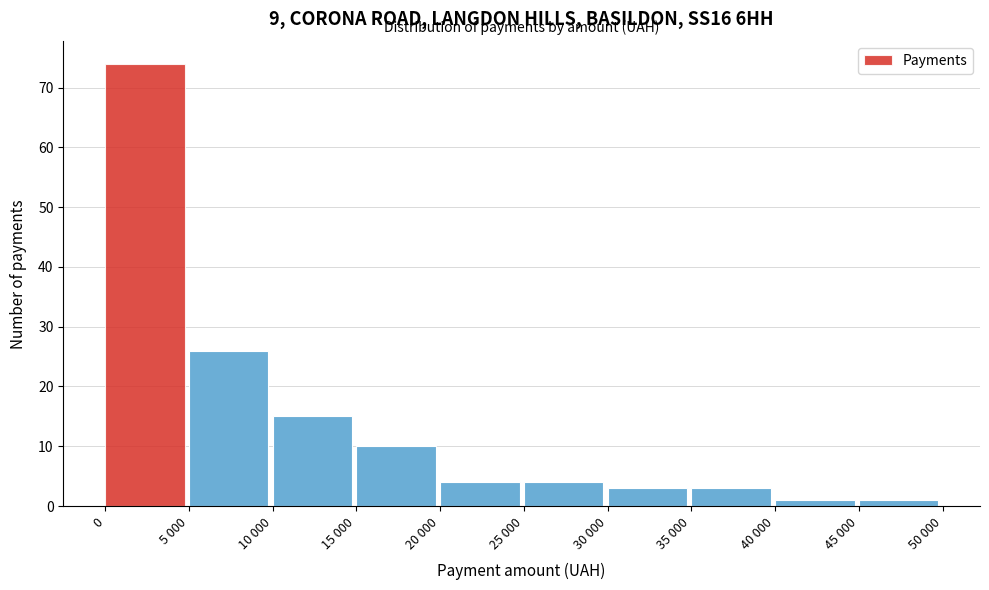

Reading right to left, transcribe all the data shown in this chart.

45 000=1	40 000=1	35 000=3	30 000=3	25 000=4	20 000=4	15 000=10	10 000=15	5 000=26	0=74